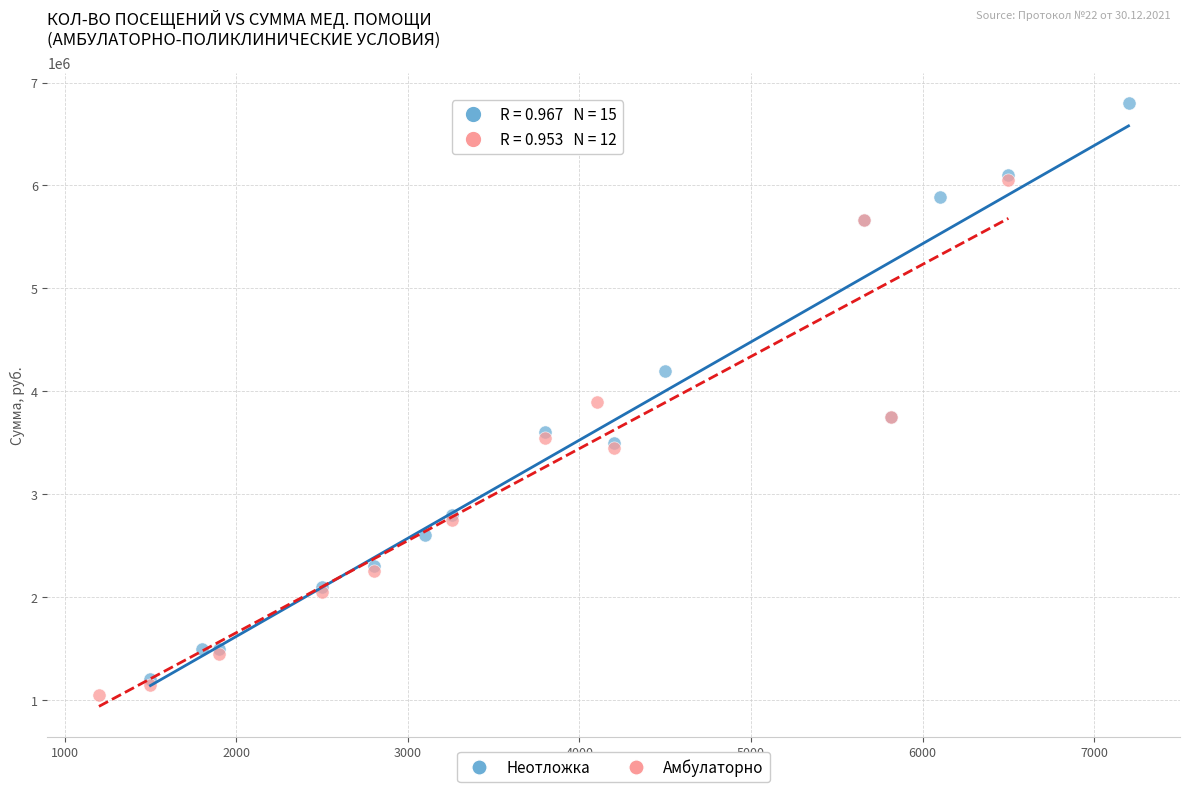

Which series reaches the maximum Y coordinate?

Неотложка